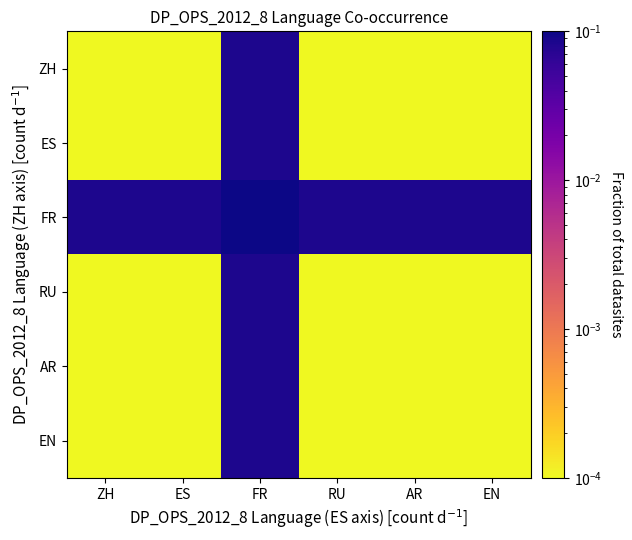

Which has a higher value, AR or EN?

AR